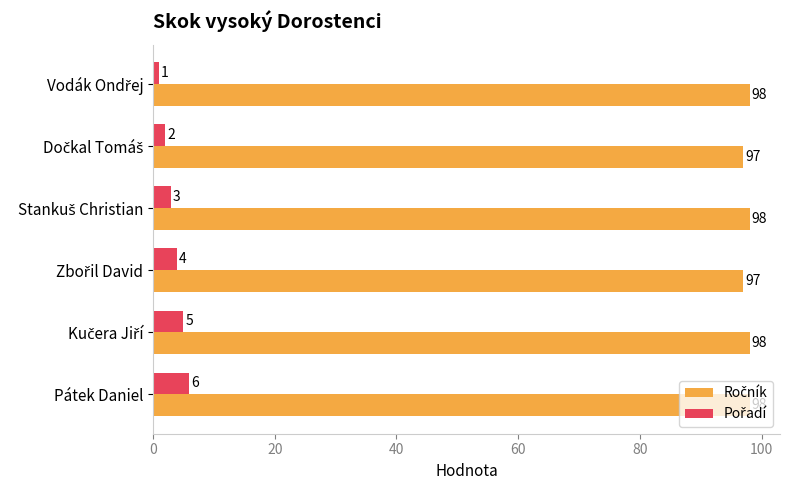

At which category is the sum across all series the highest?

Pátek Daniel